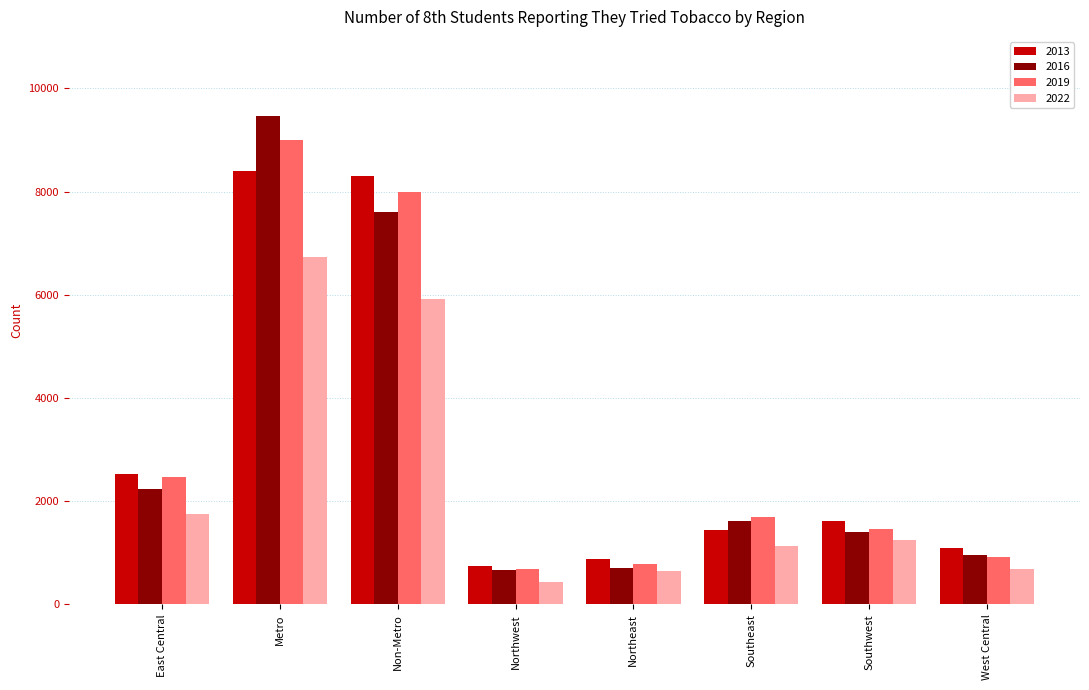

Is the value of 2022 at Non-Metro greater than the value of 2013 at Metro?

No